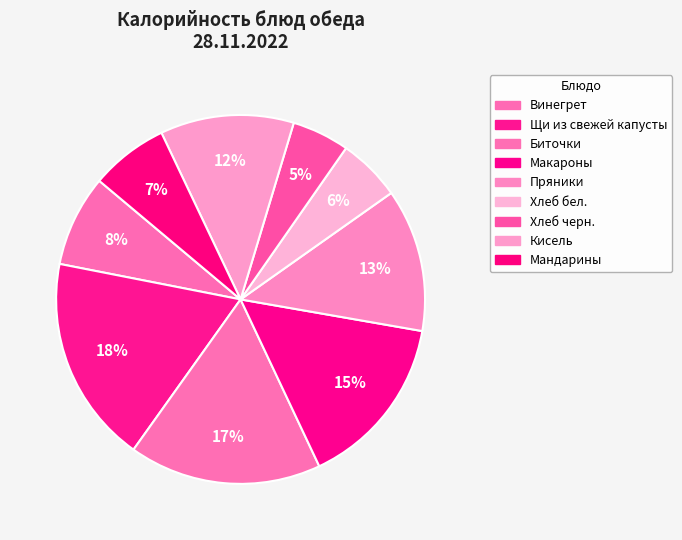

Between Хлеб бел. and Пряники, which is larger?

Пряники